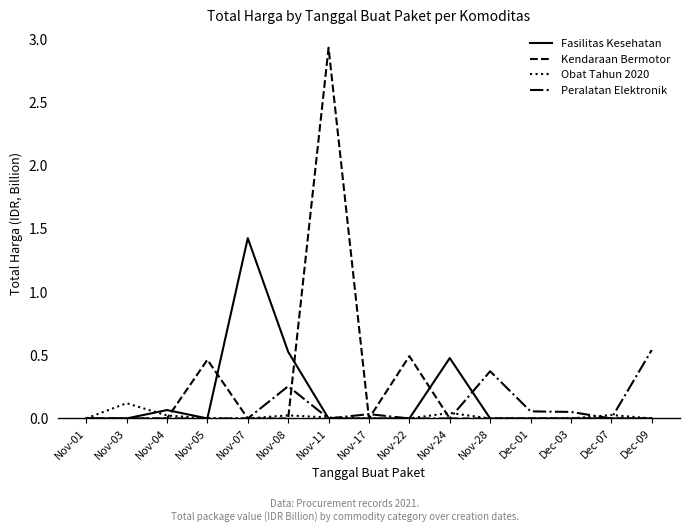

Which series has the largest total across all categories?

Kendaraan Bermotor